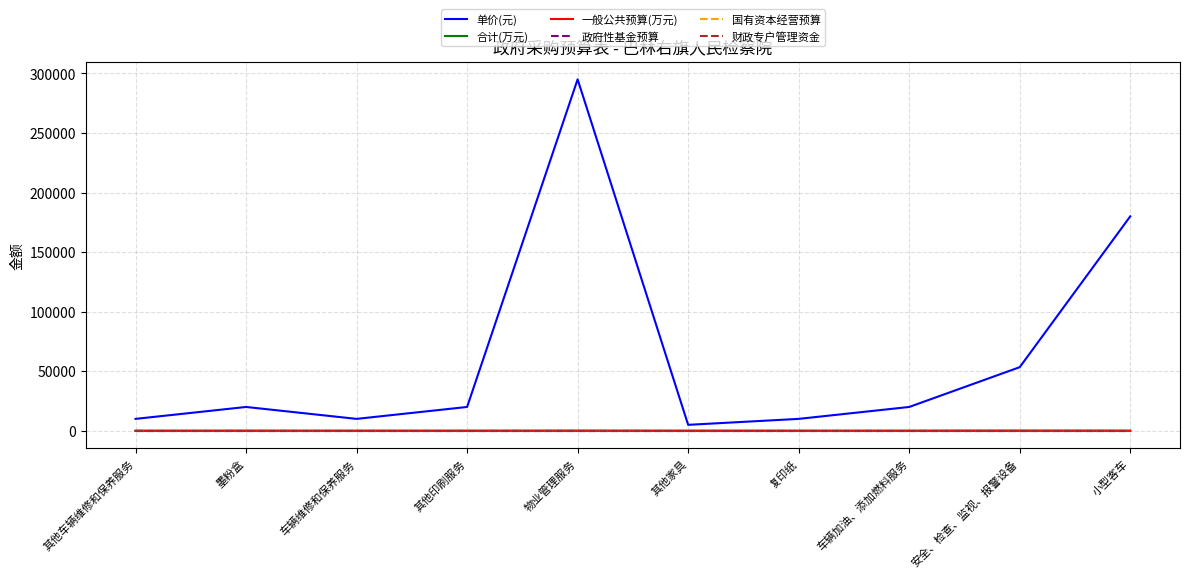

Which series has the widest spread of values?

单价(元)